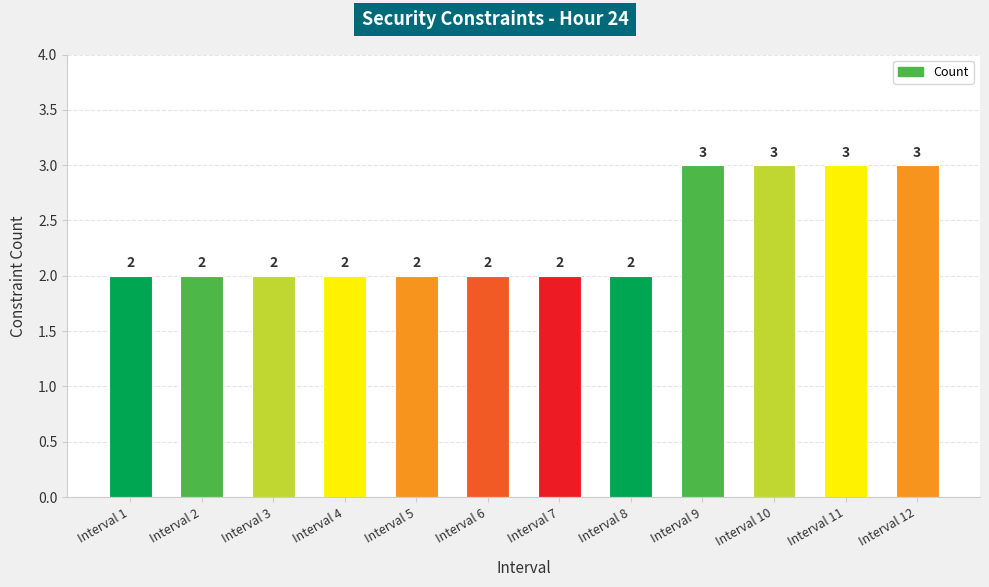

Reading right to left, extract all data points from this chart.

3	3	3	3	2	2	2	2	2	2	2	2